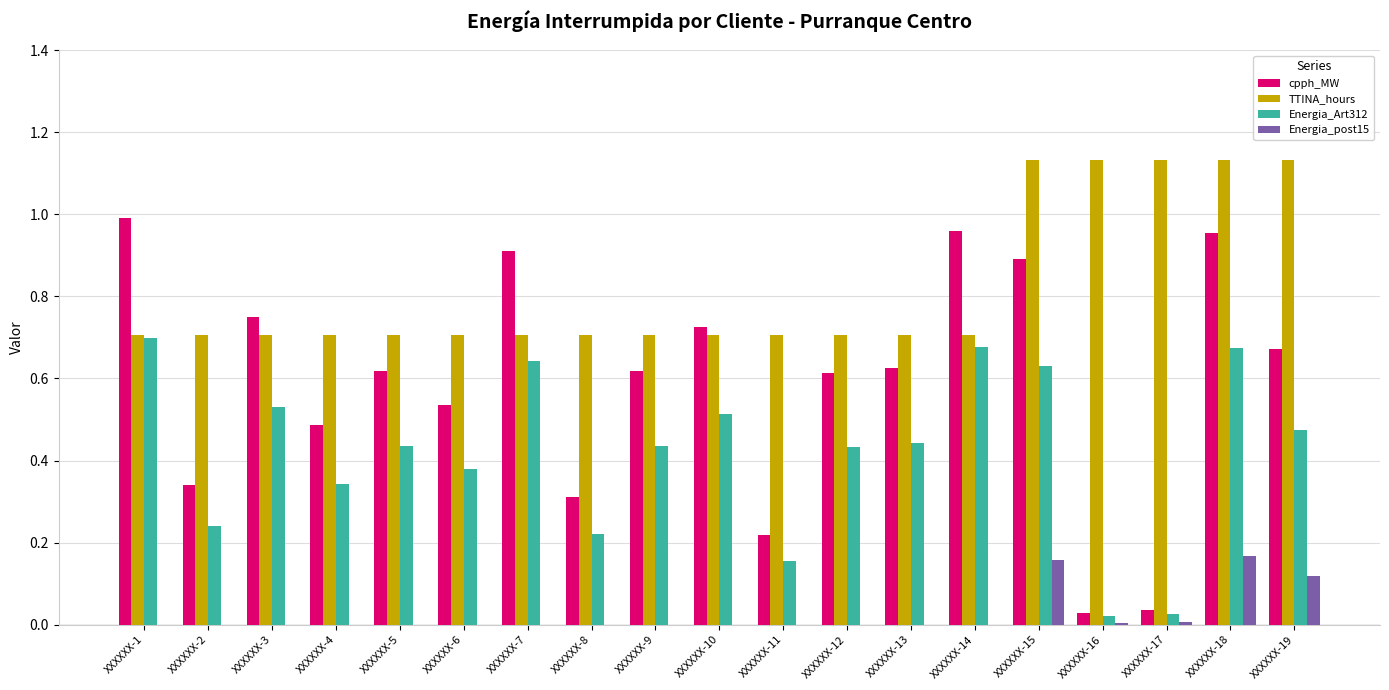

True or false: TTINA_hours has a value of 0.4 at XXXXXX-1.

False